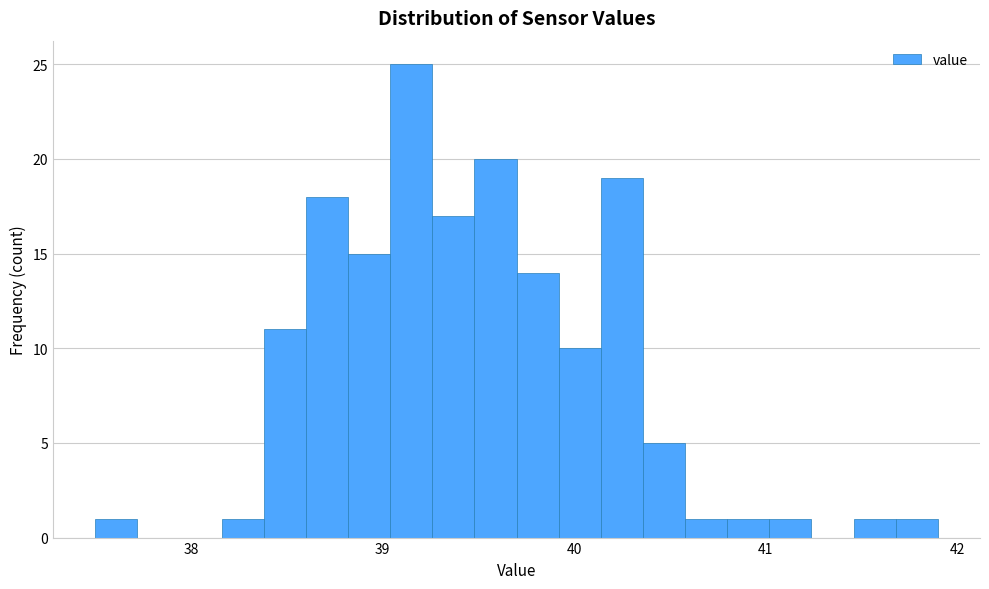

Read against the x-axis, roughly where is the centre of the tallest bar?

39.2